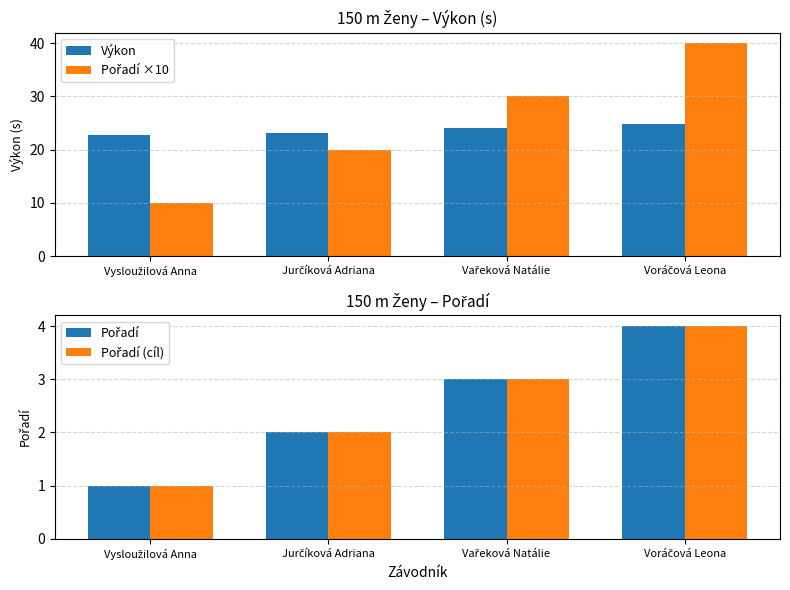

Is it true that Výkon equals 38.7 at Vysloužilová Anna?

False